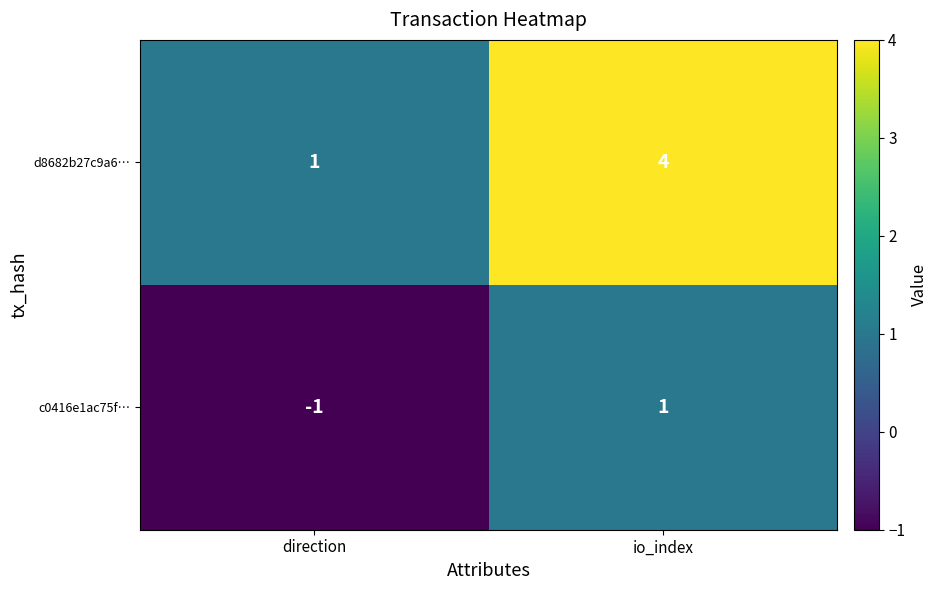

The value of d8682b27c9a6… at direction is 0. True or false?

False